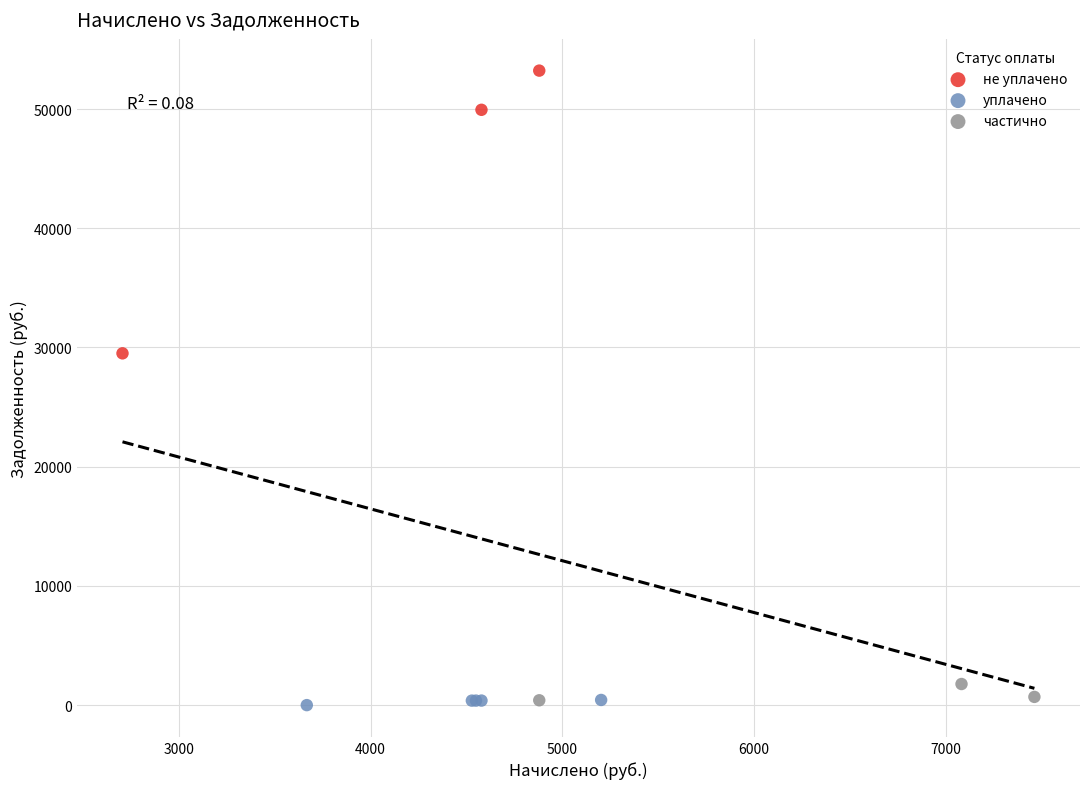

Which series has the widest spread of Y values?

не уплачено